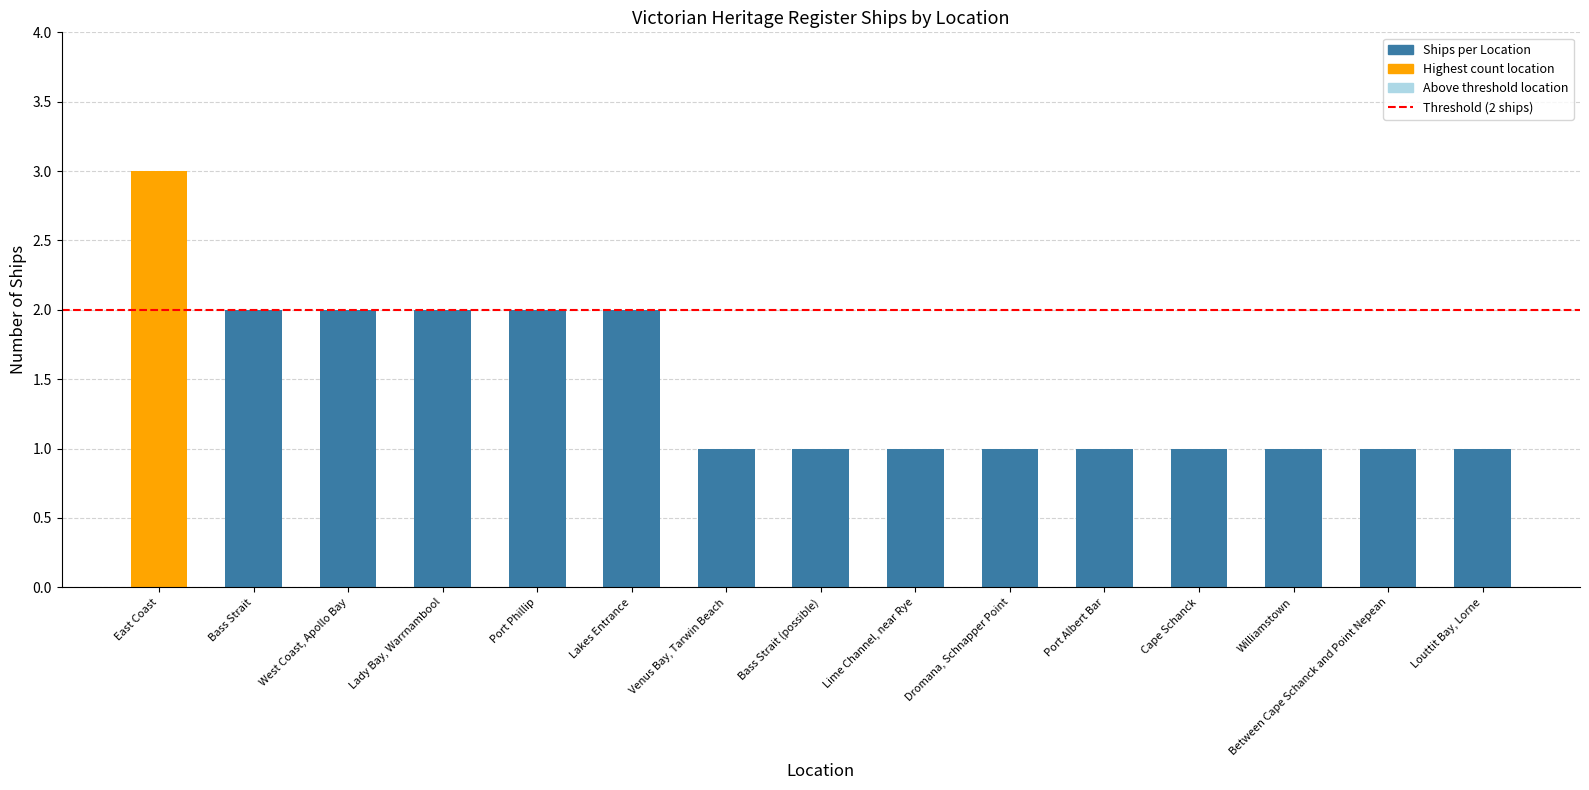

The value at Port Phillip is 0. True or false?

False